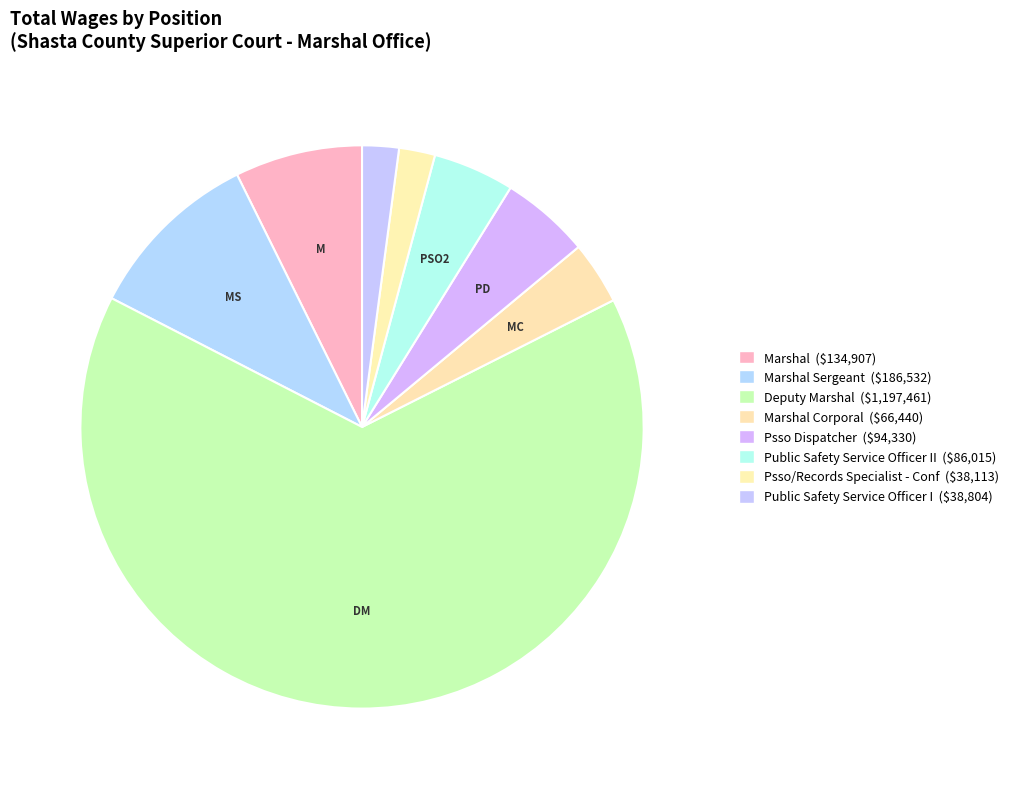

Count the number of slices in the pie.

8